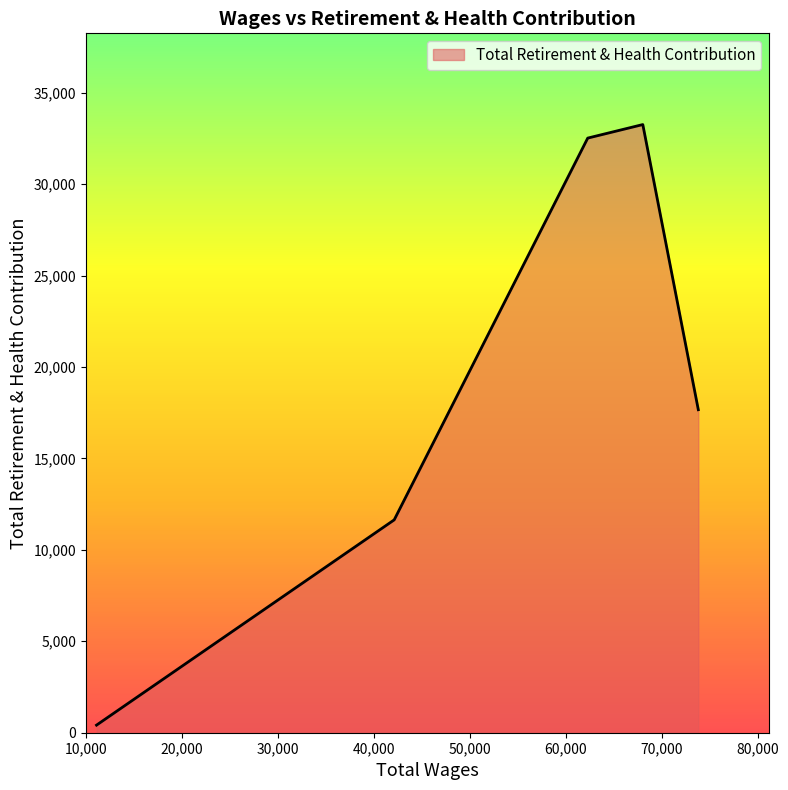

Which category has the lowest value across all series?

11064.0